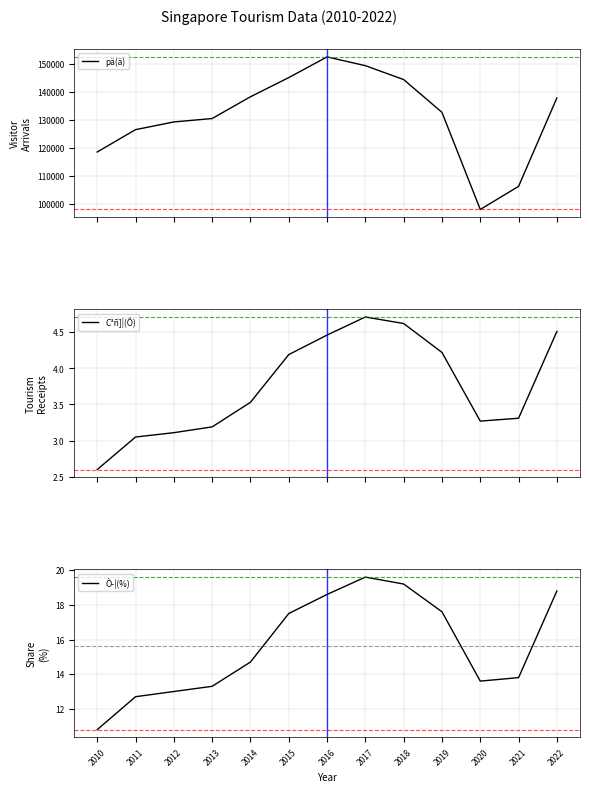

The pä(ä) series shows 152532.0 at 2016. True or false?

True